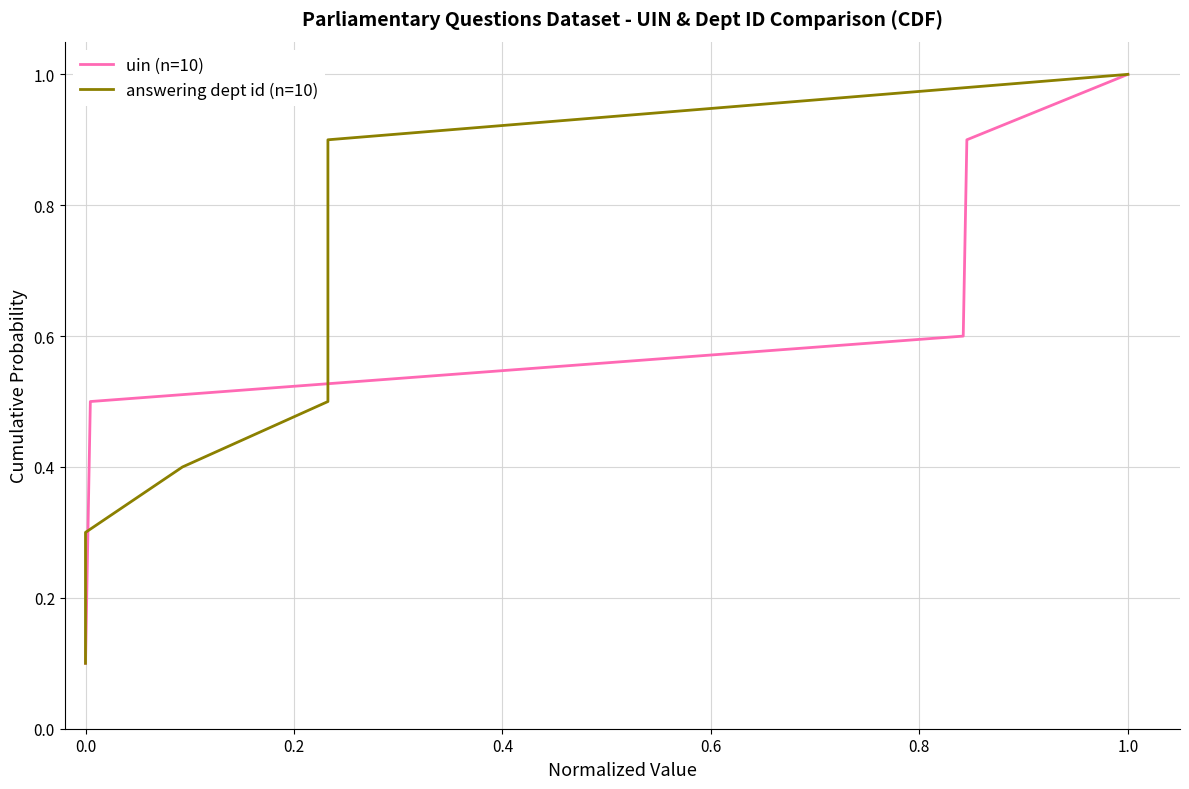

What is the difference between the maximum and minimum values in the answering dept id (n=10) series?

0.9